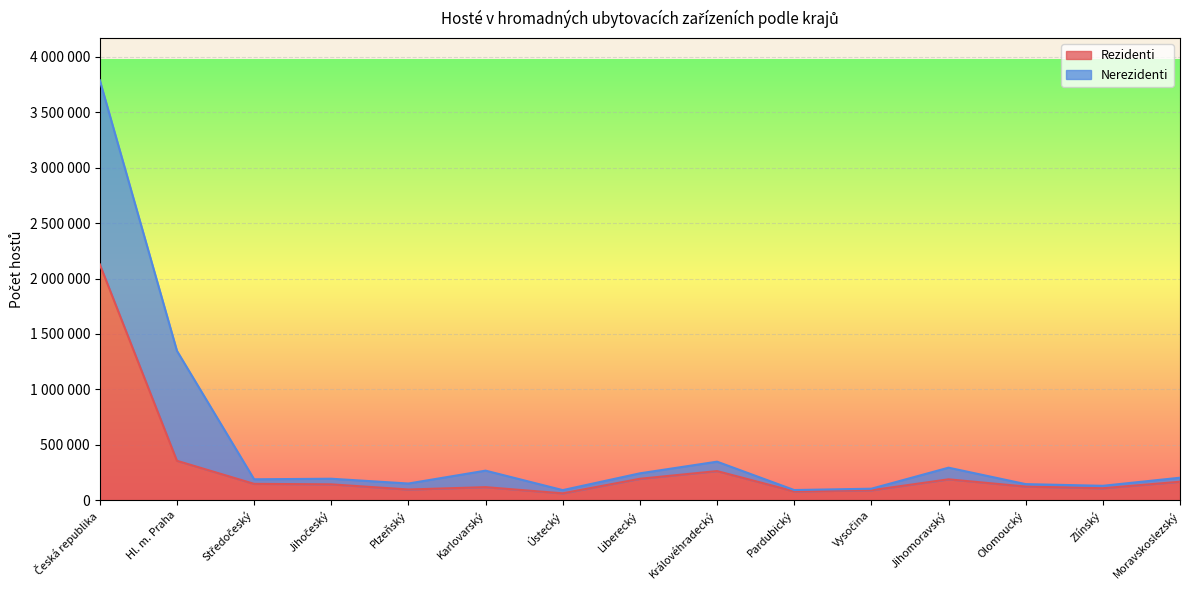

What is the greatest value displayed?

2128217